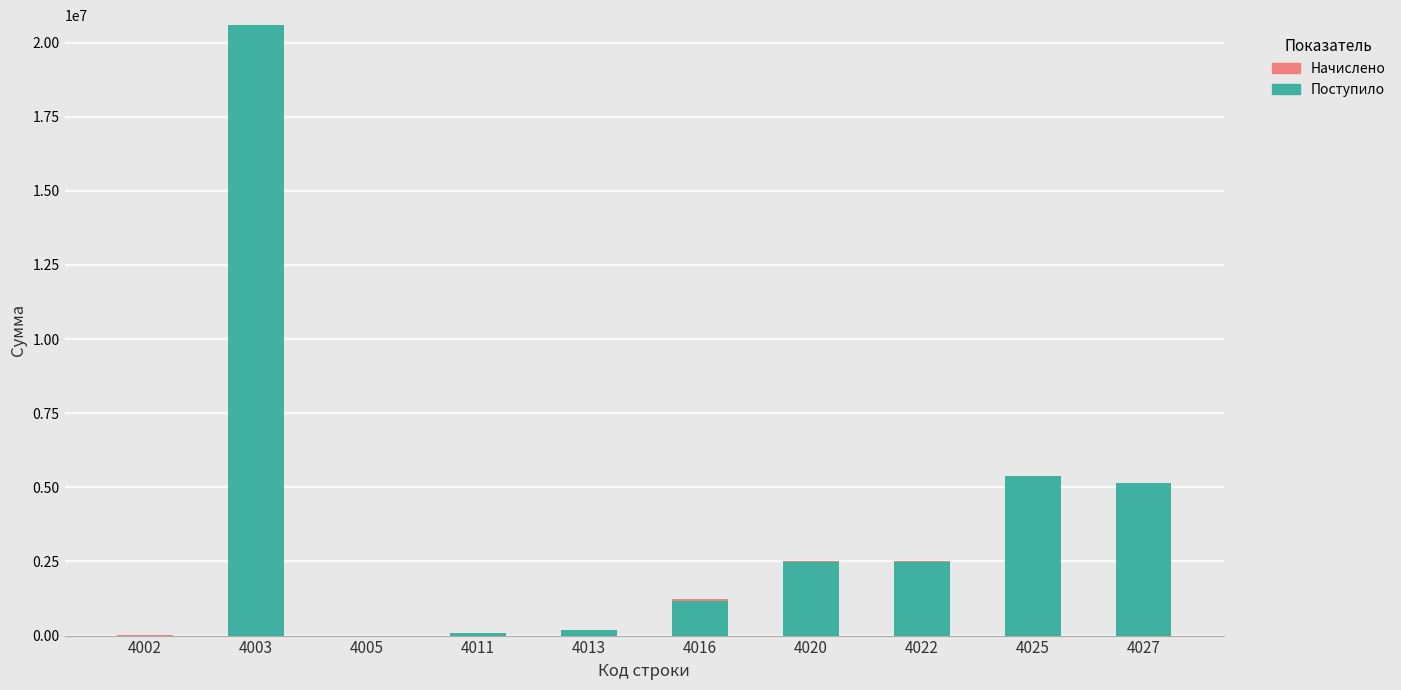

What is the greatest value displayed?

20589560